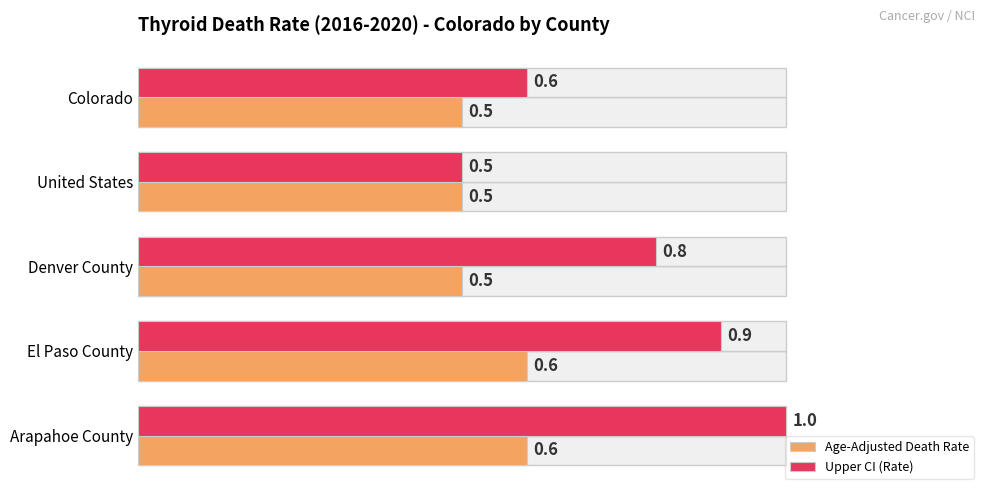

Reading left to right, transcribe all the data shown in this chart.

Age-Adjusted Death Rate: 0.5	0.5	0.5	0.6	0.6
Upper CI (Rate): 0.6	0.5	0.8	0.9	1.0